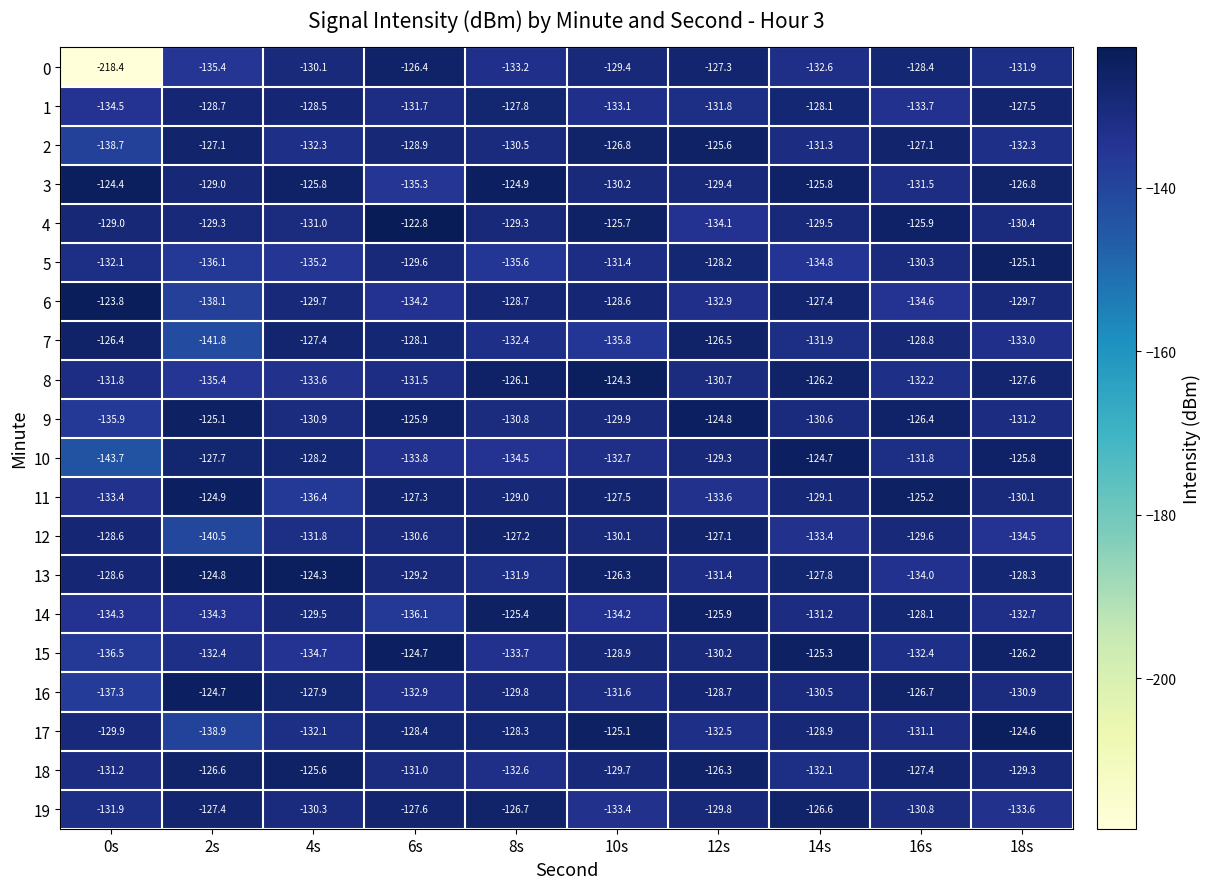

At how many categories does at least one series exceed -184?

10